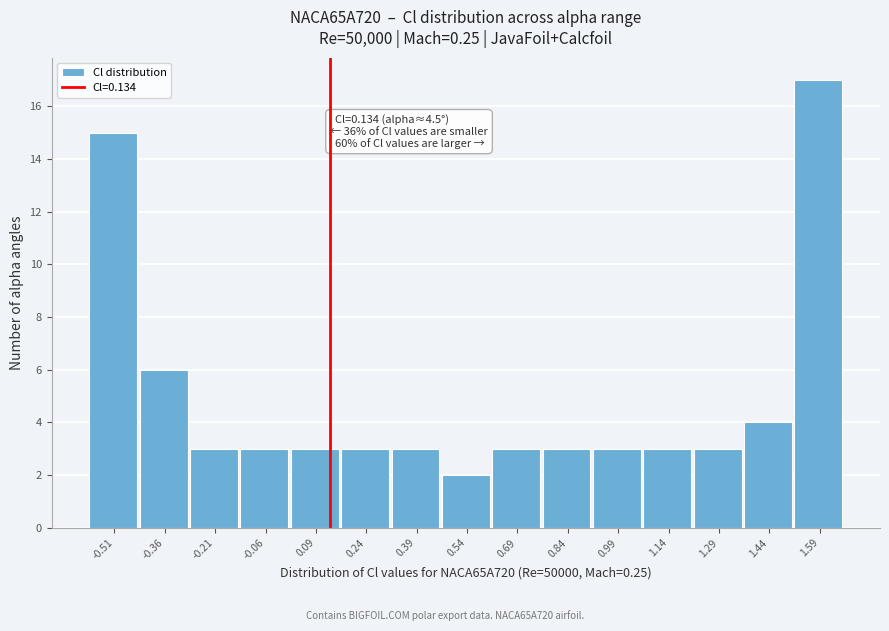

Which range on the x-axis has the tallest bar?

1.52 to 1.66